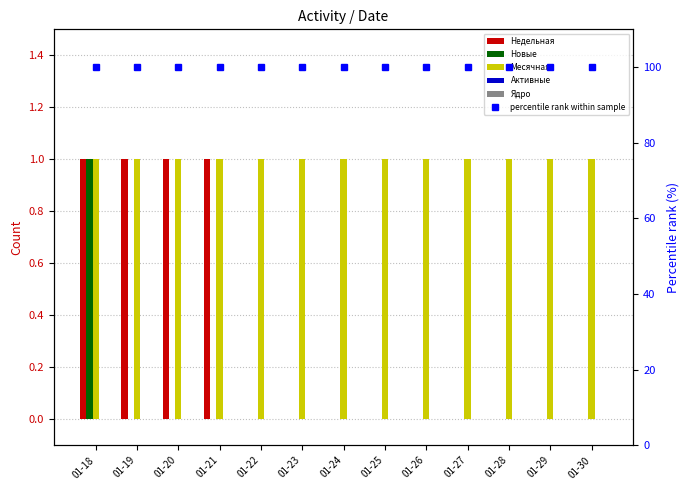

What are all the series names shown in the legend?

Недельная, Новые, Месячная, Активные, Ядро, percentile rank within sample